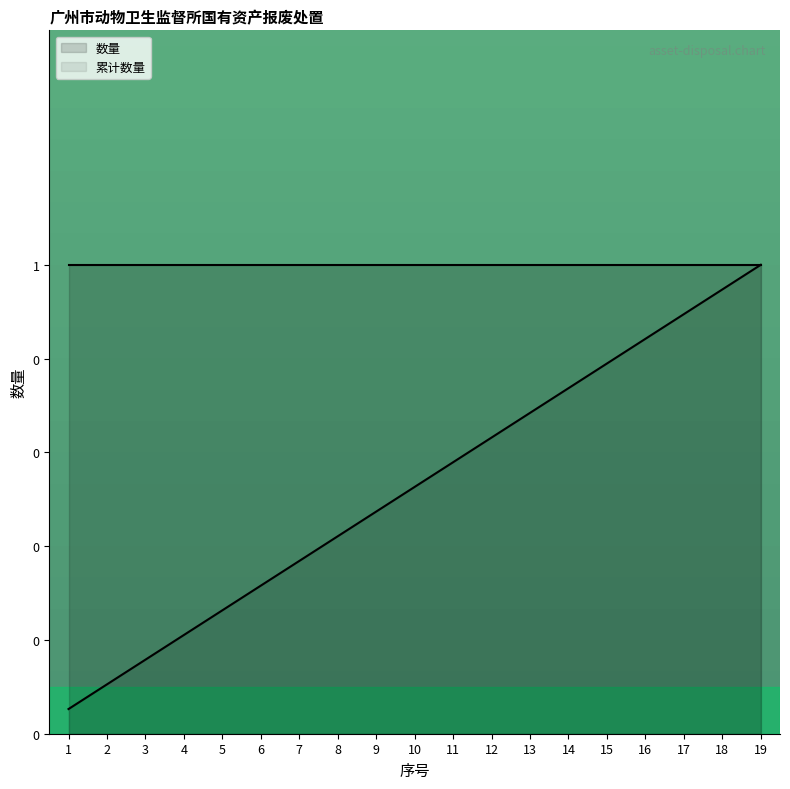

What is the difference between the second highest and minimum values?

0.9